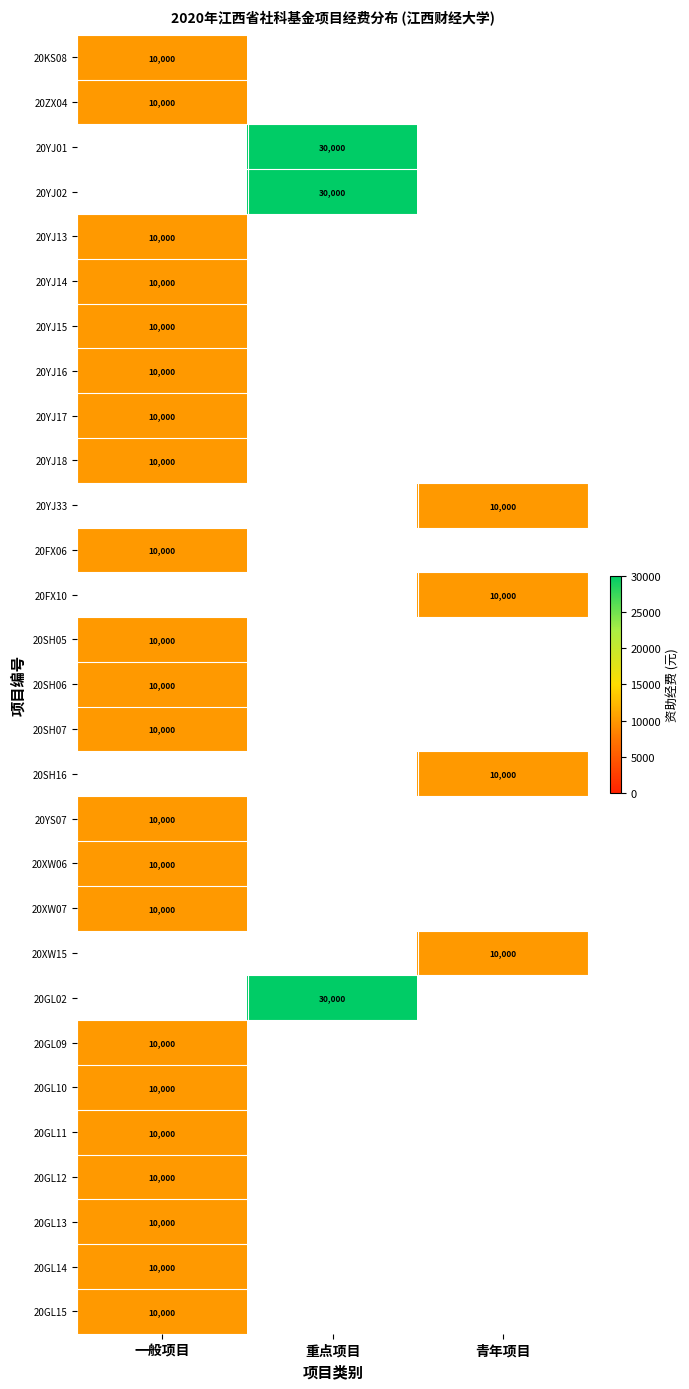

How many distinct data groups are displayed?

29